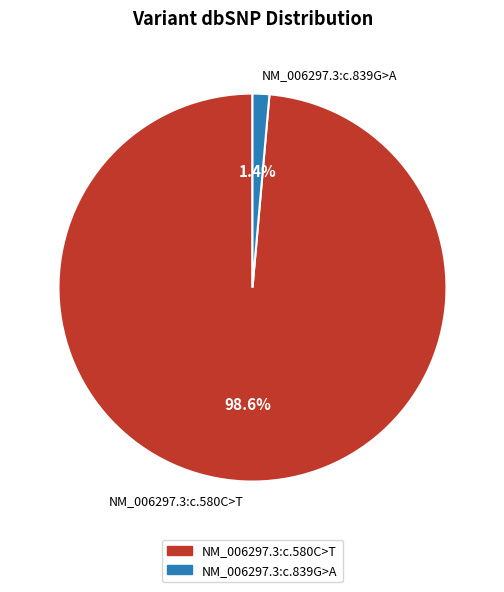

Do NM_006297.3:c.839G>A and NM_006297.3:c.580C>T together represent more than half of the pie?

Yes